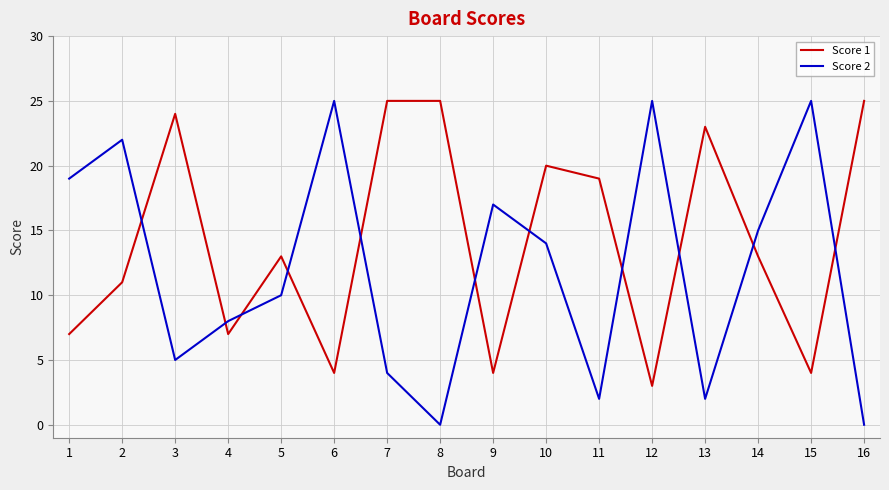

True or false: Score 1 has more than 1 interior local peaks.

True